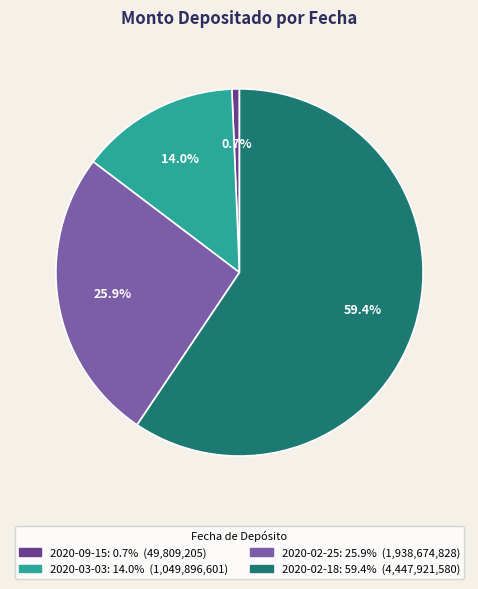

Which slice is the largest?

2020-02-18